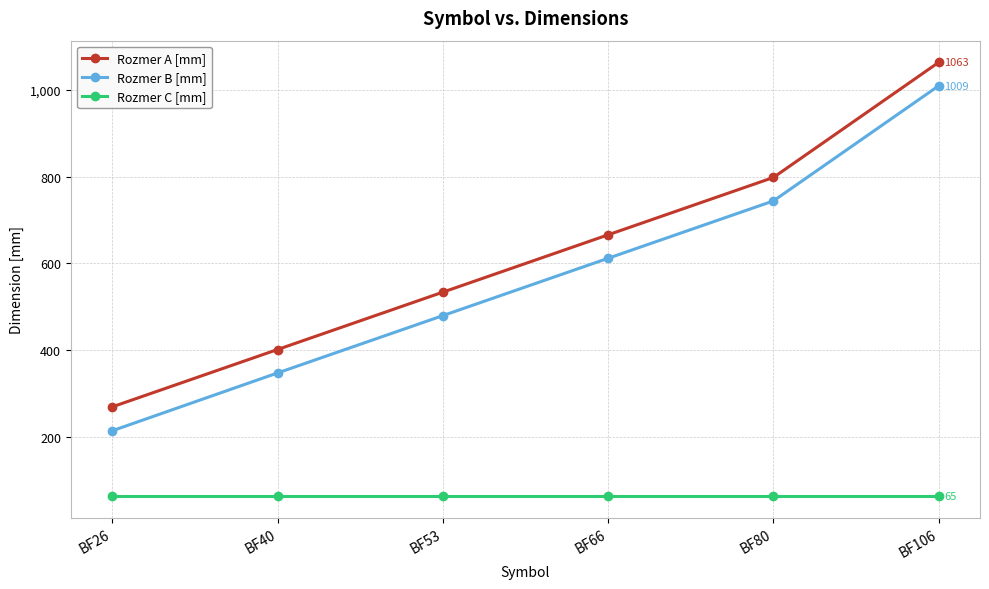

What is the minimum value for Rozmer C [mm]?

65